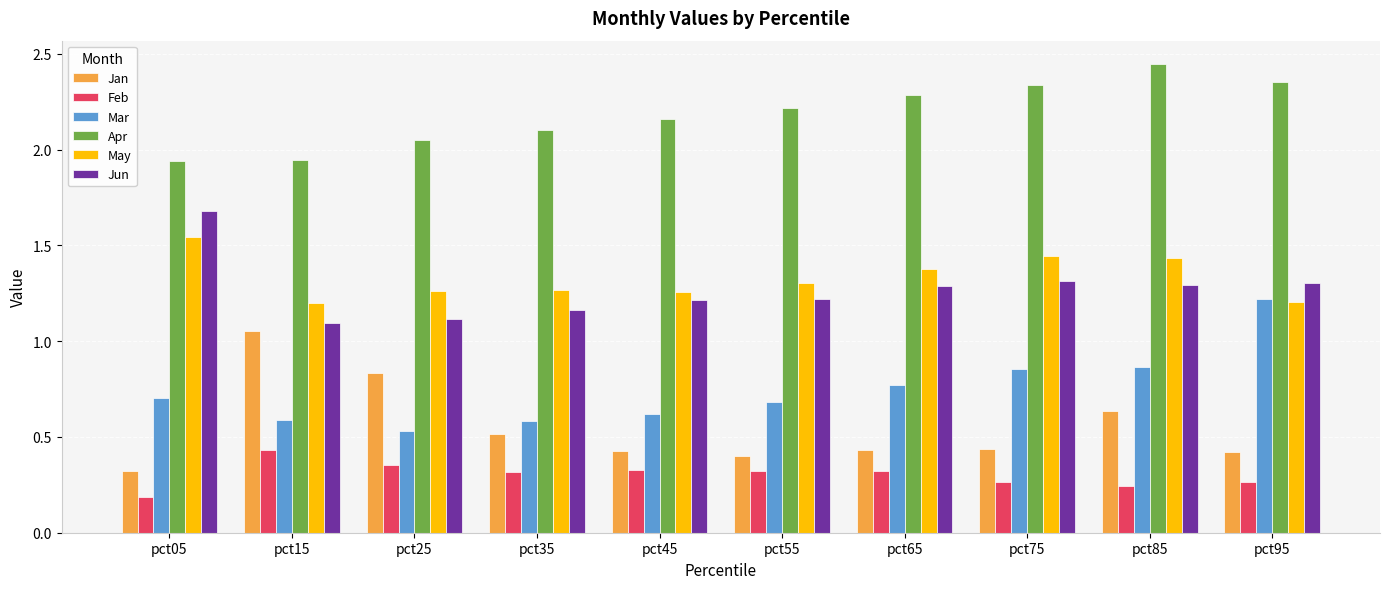

How many May values are between 1 and 2?

10